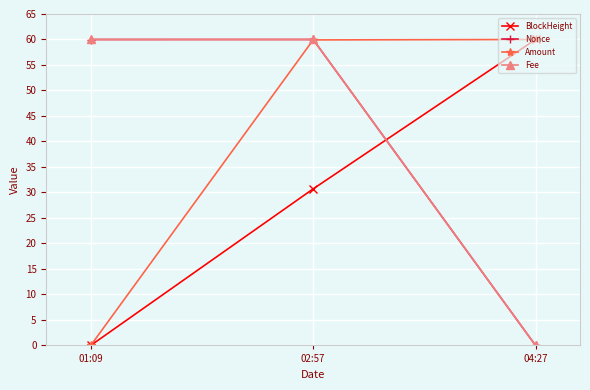

What is the maximum value for Nonce?

60.0